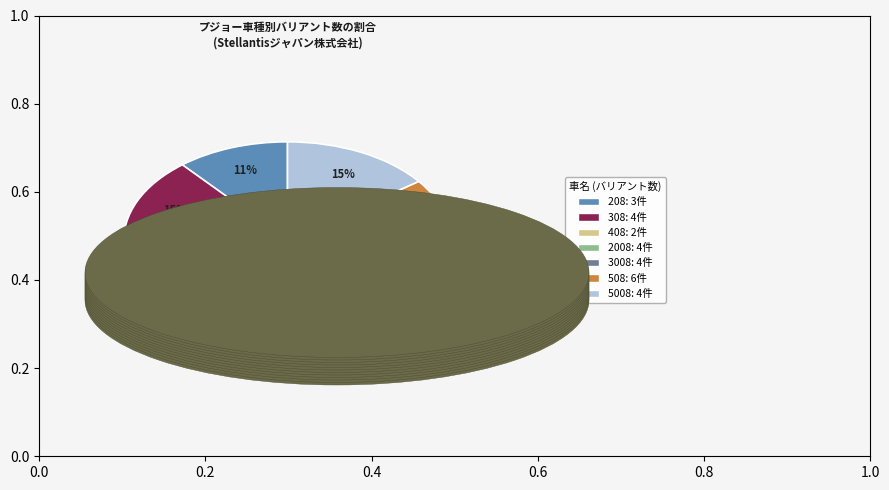

Is the sum of 308 and 208 greater than half?

No